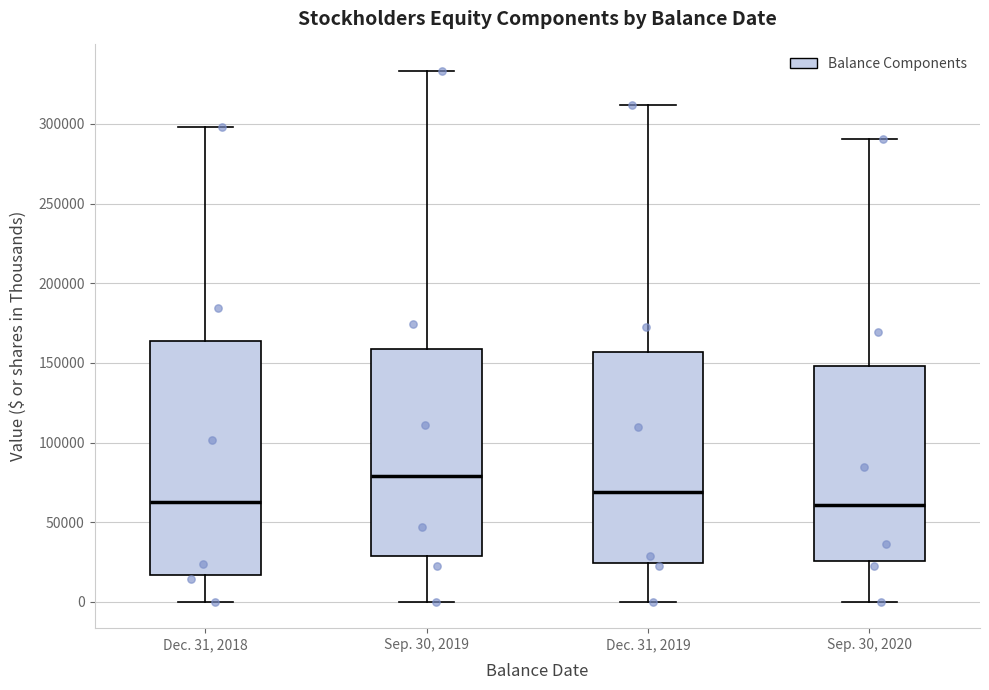

Which box has the highest median line?

Sep. 30, 2019